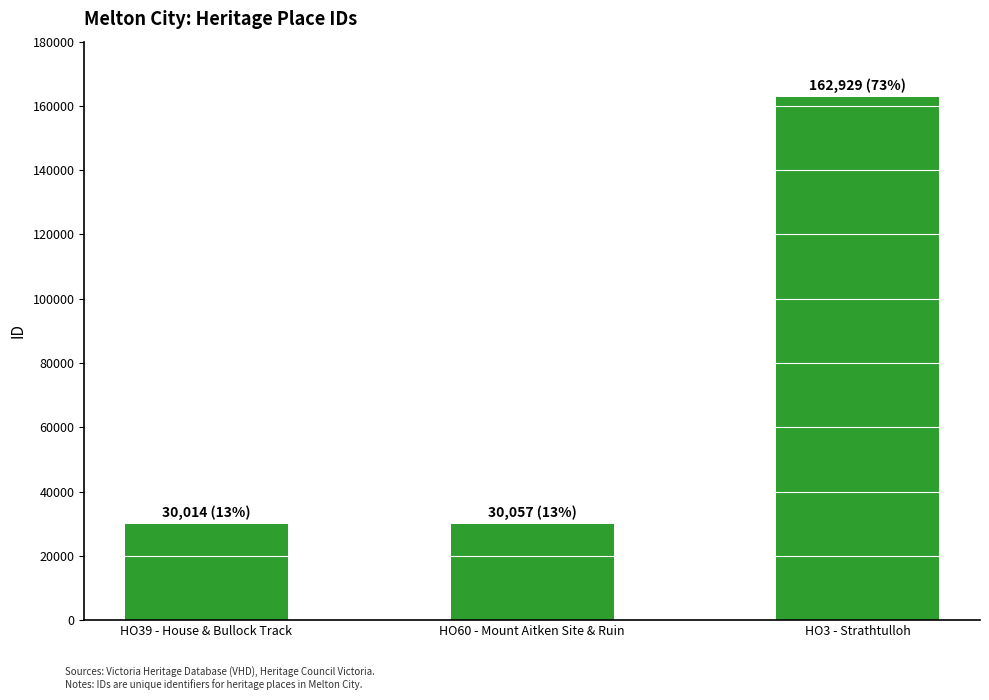

At which label is the value closest to 96471?

HO60 - Mount Aitken Site & Ruin